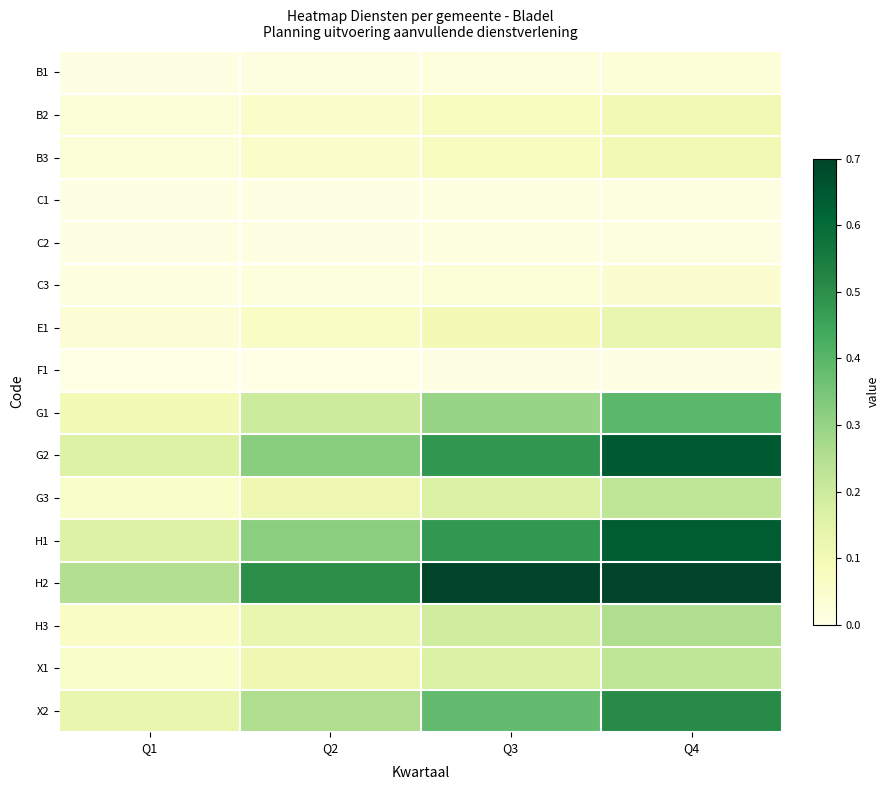

Which series has the widest spread of values?

H2